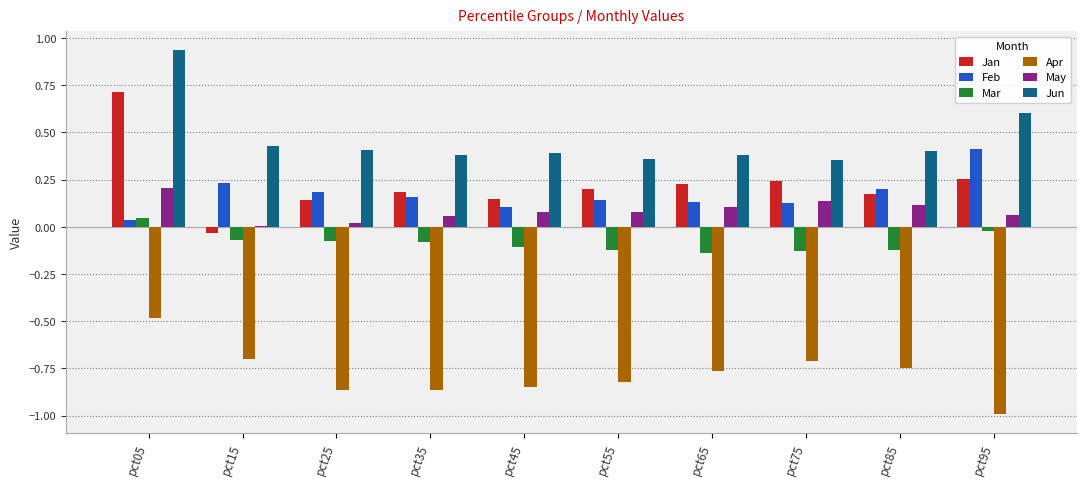

What is the sum of the Jun values at pct05 and pct15?

1.4